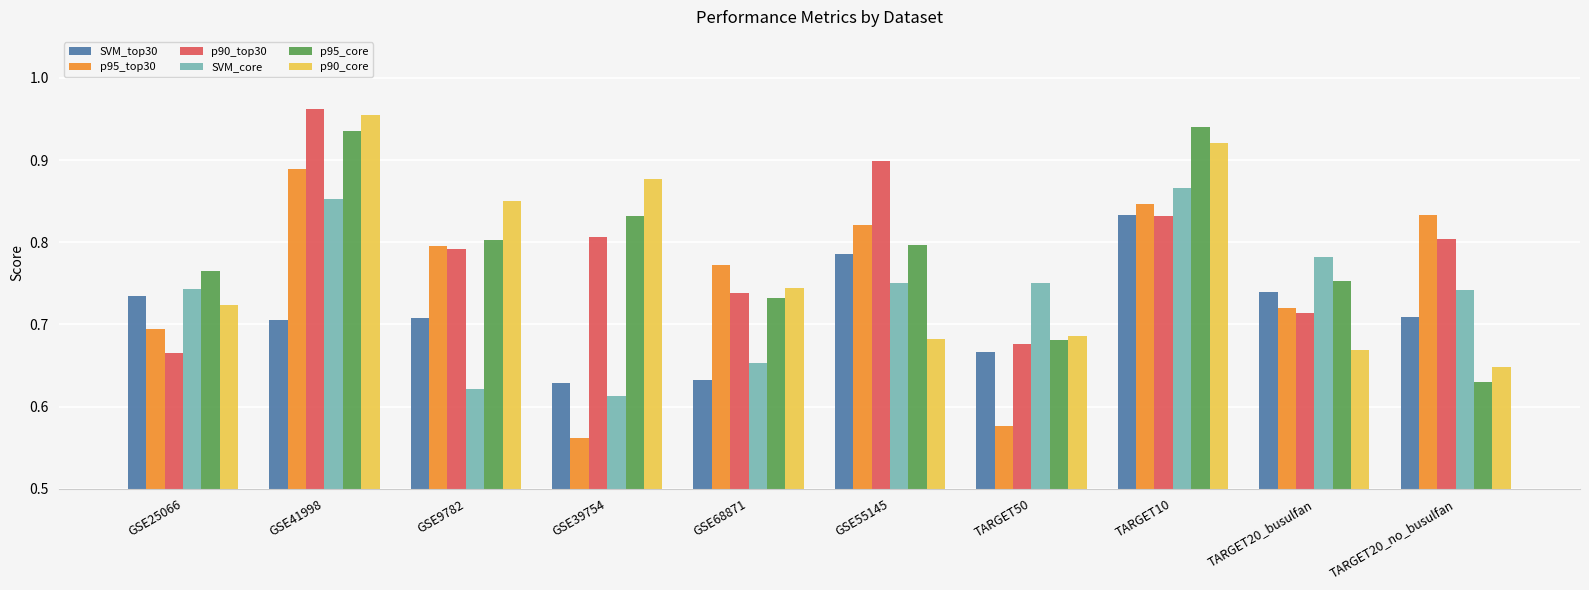

What is the sum of the p95_core values at TARGET20_busulfan and GSE55145?

1.5